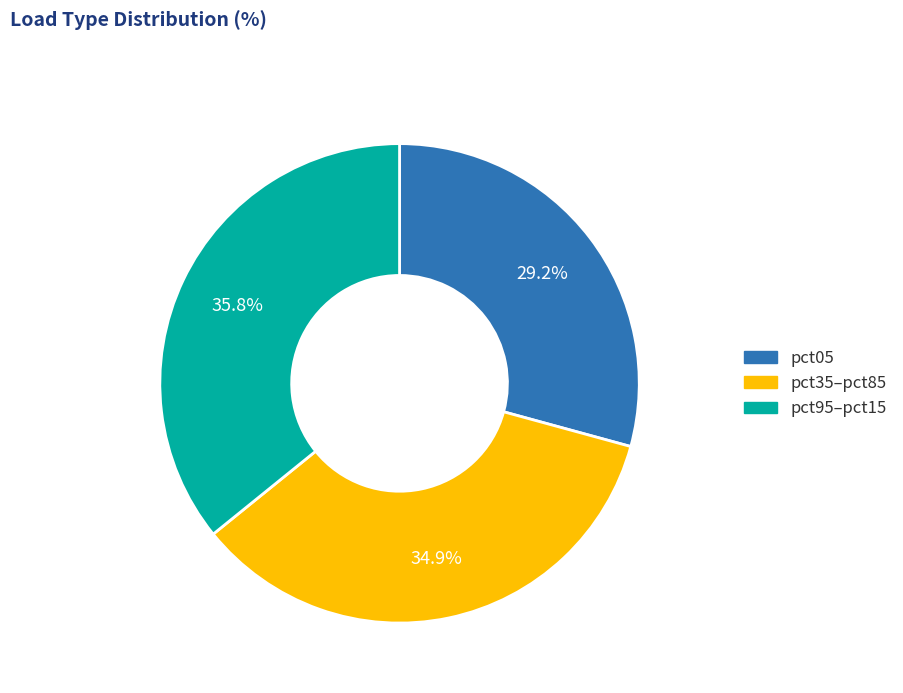

Is there any slice that represents more than half of the pie?

No